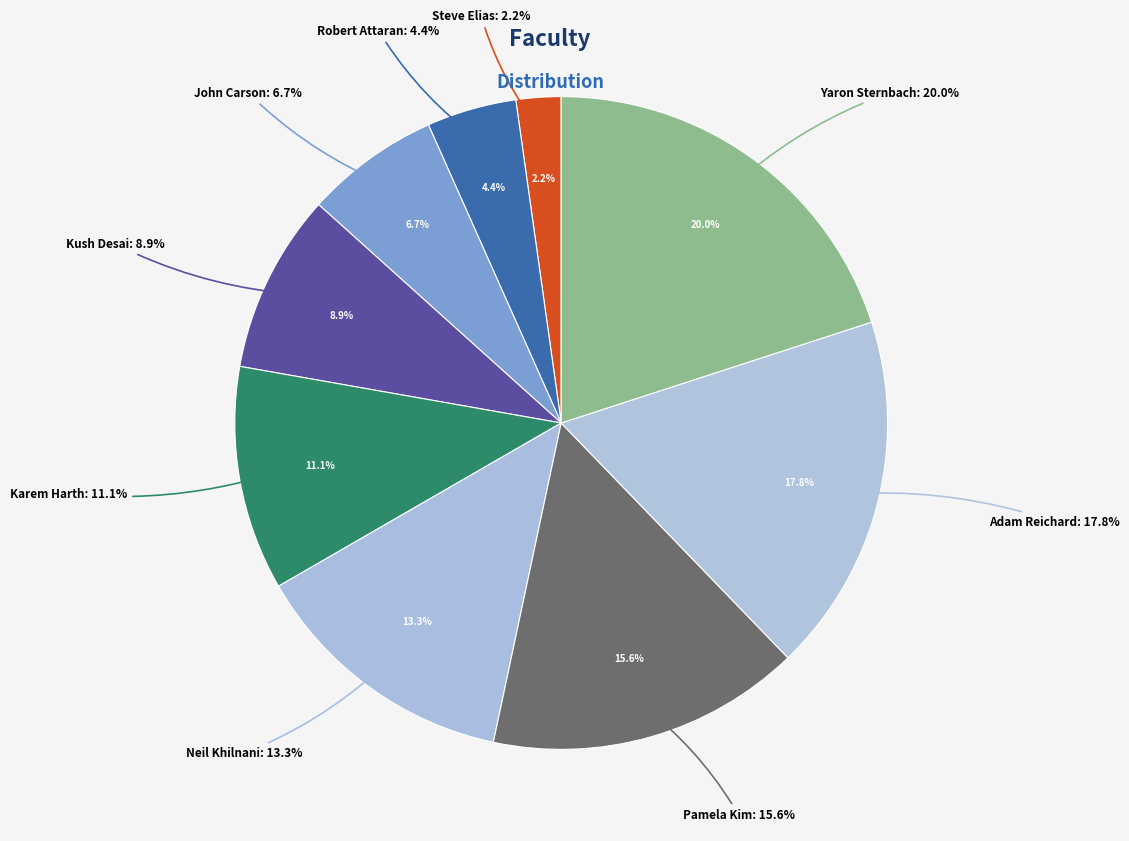

To the nearest percent, what percentage of the pie is Pamela Kim?

16%